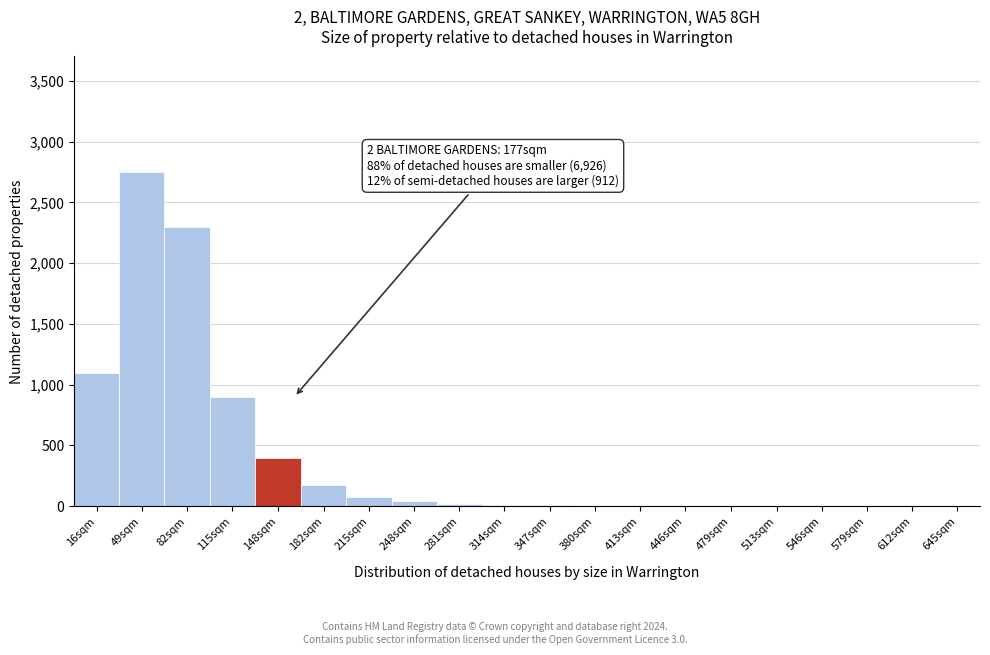

Between 182sqm and 16sqm, which is larger?

16sqm